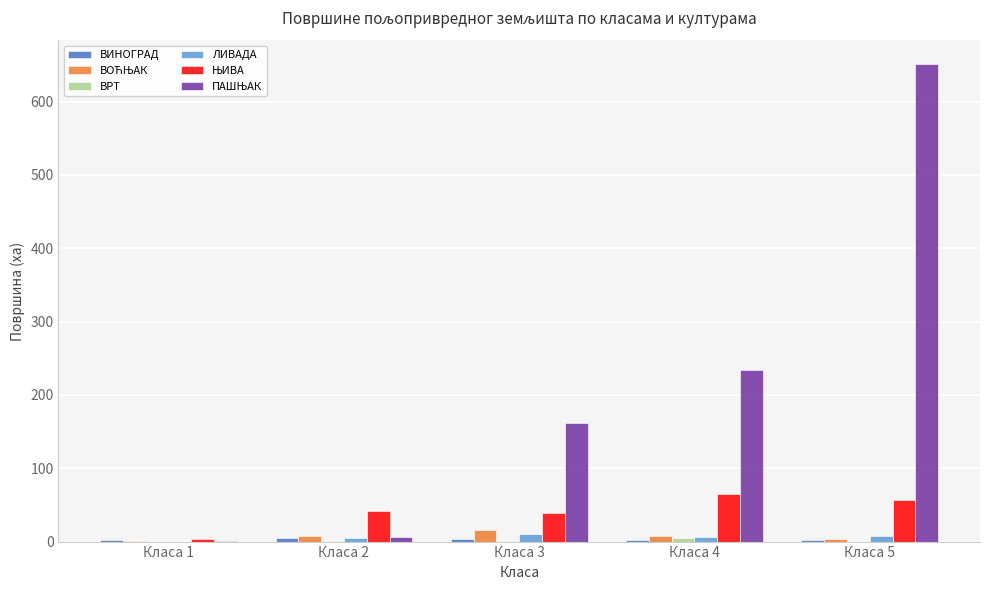

What is the greatest value displayed?

650.8